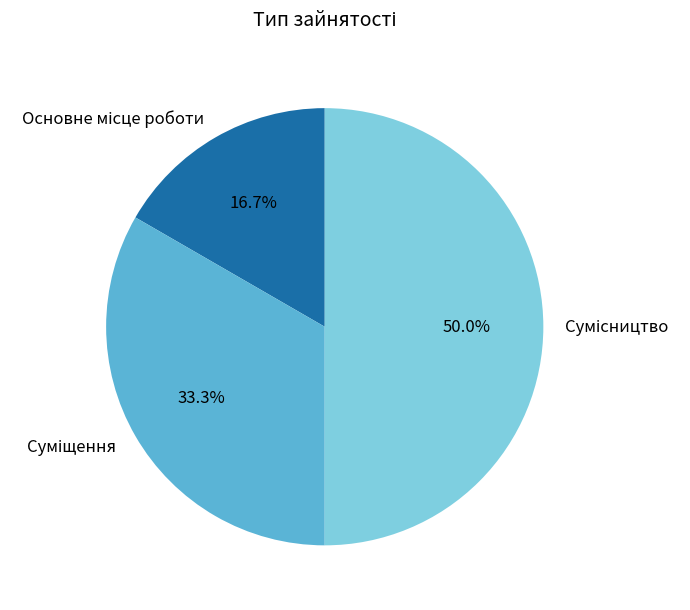

How many slices are in this pie chart?

3